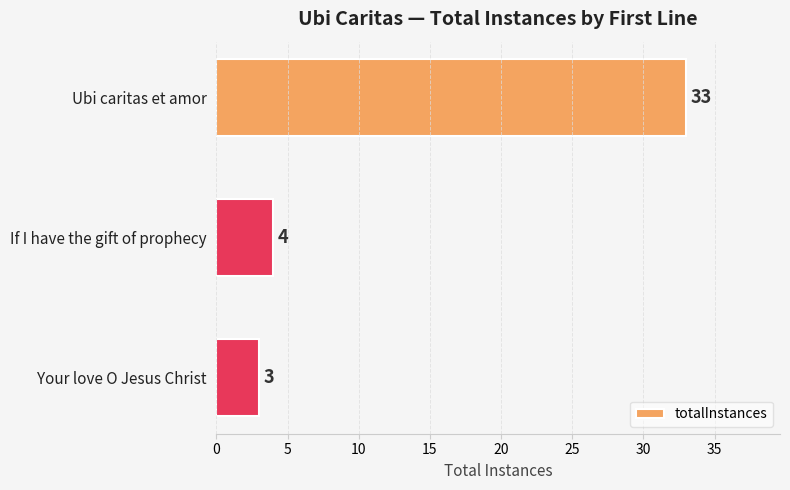

What is the difference between the maximum and minimum values?

30